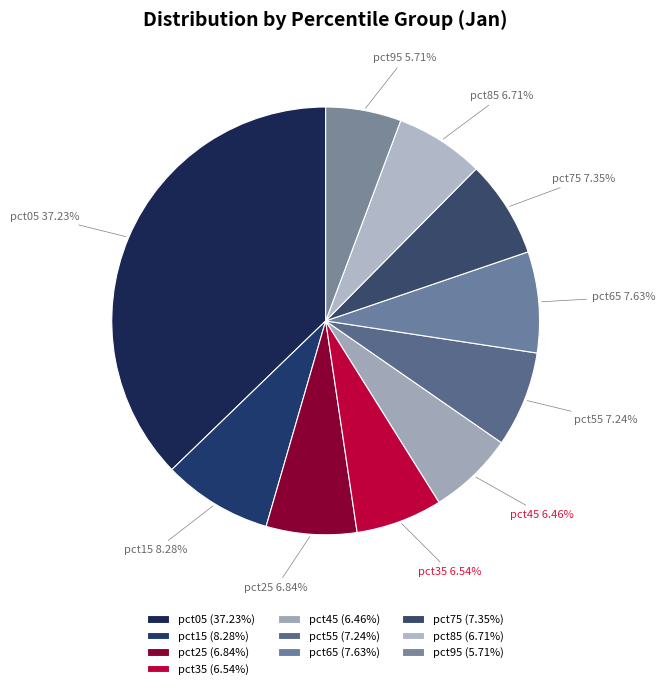

How much of the chart is everything except pct25?

93.2%